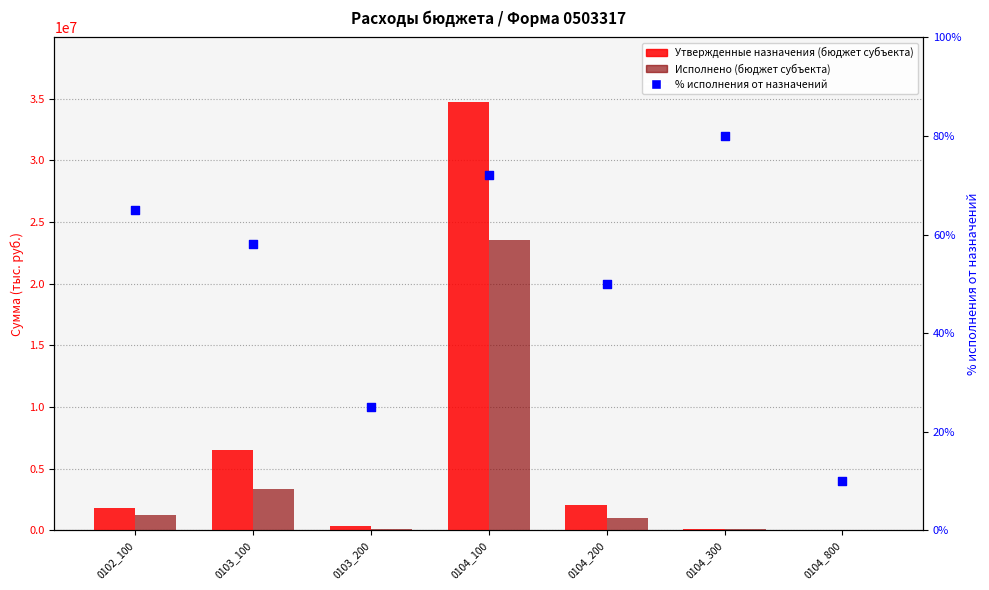

Which series contains the lowest Y value?

% исполнения от назначений